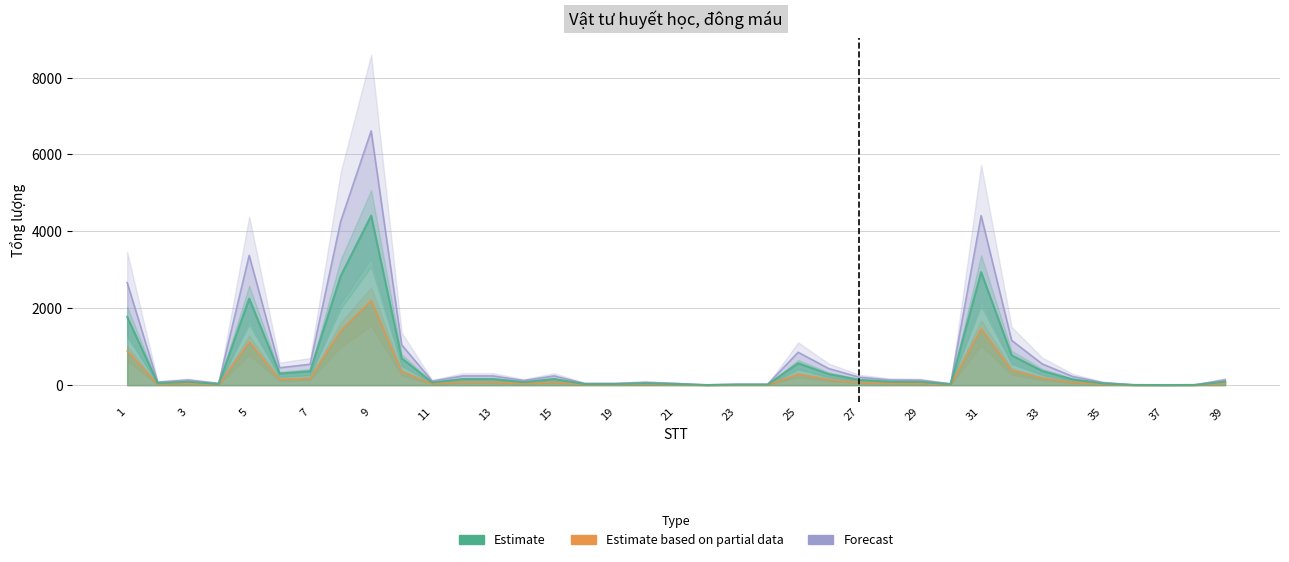

True or false: Estimate based on partial data has more than 1 points higher than both neighbors.

True